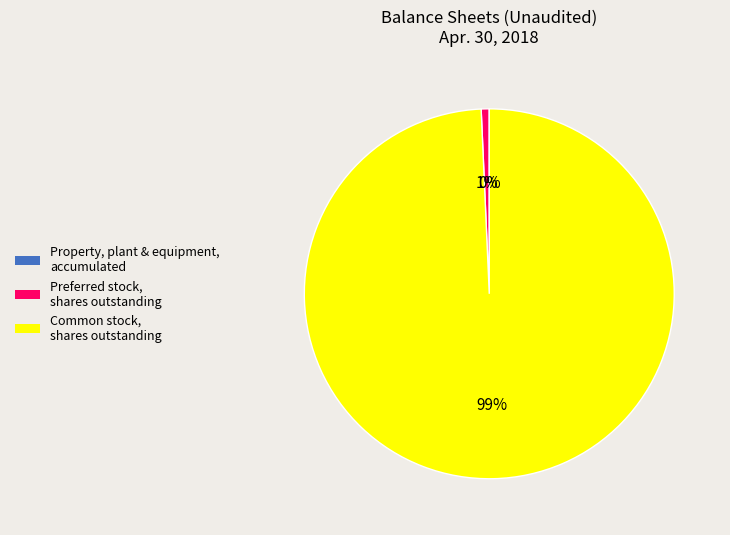

To the nearest percent, what is the difference between the largest and smallest slice percentages?

99%